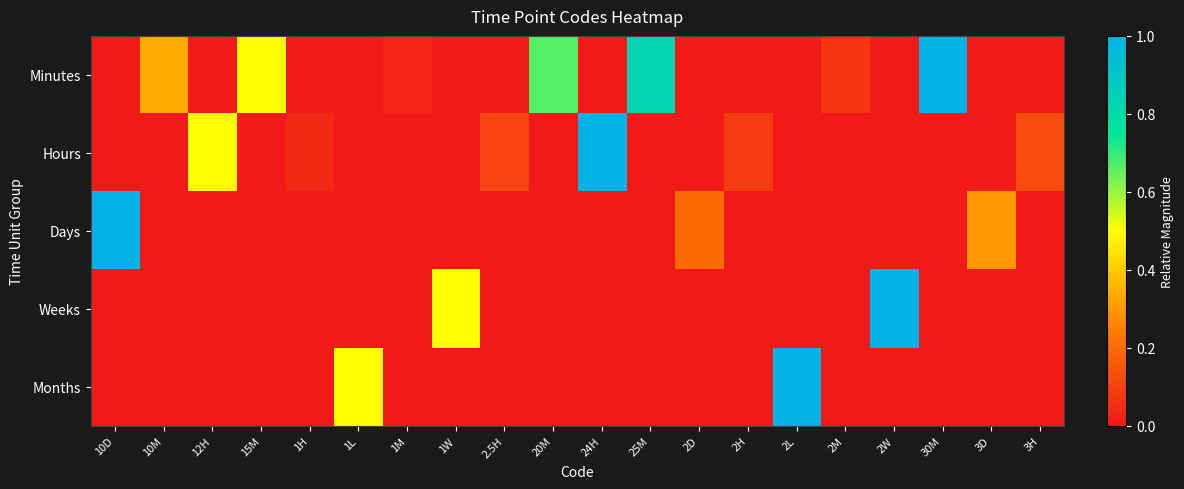

What is the total value across all series at 2W?

1.0